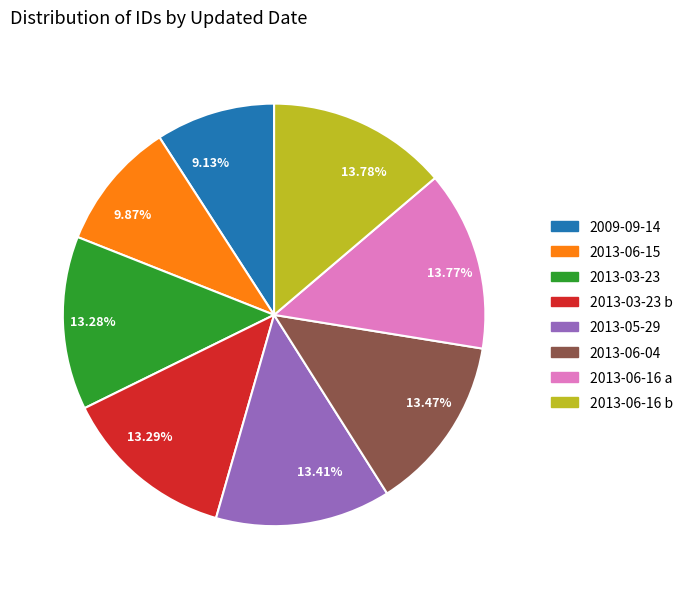

Is the sum of 13.28% and 13.29% greater than half?

No